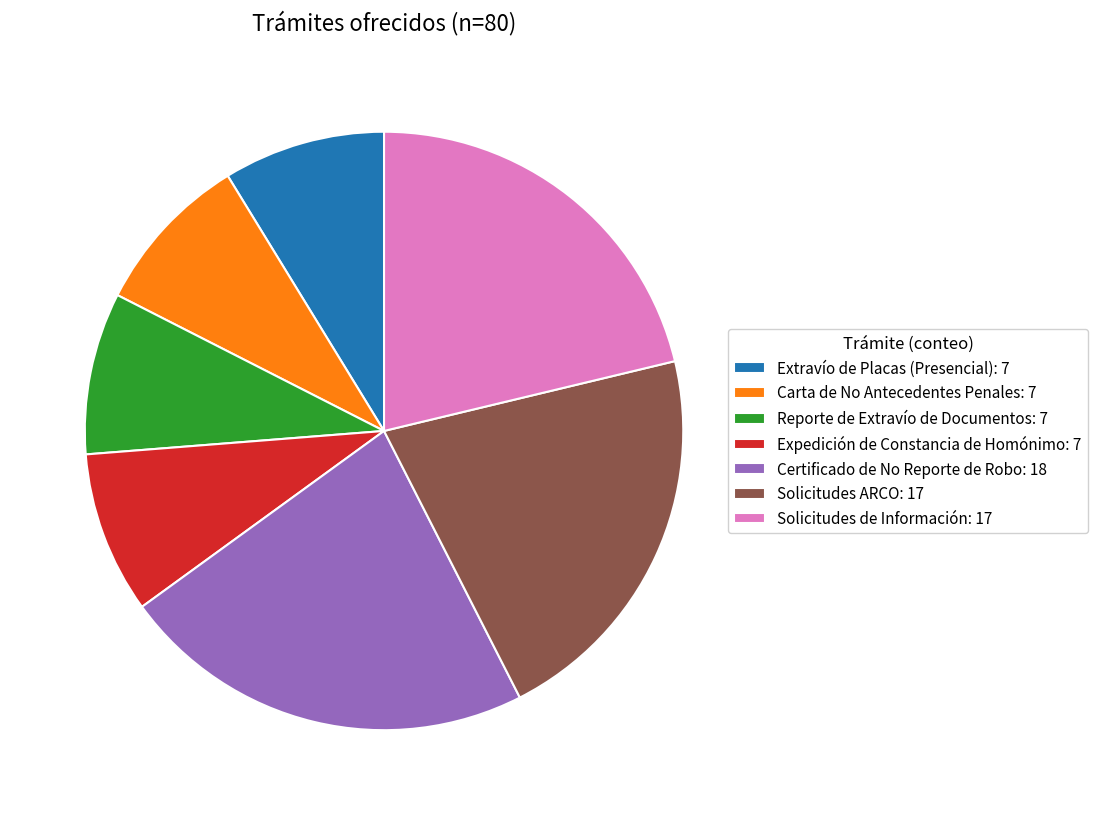

The Solicitudes ARCO: 17 slice represents 36% of the pie. True or false?

False